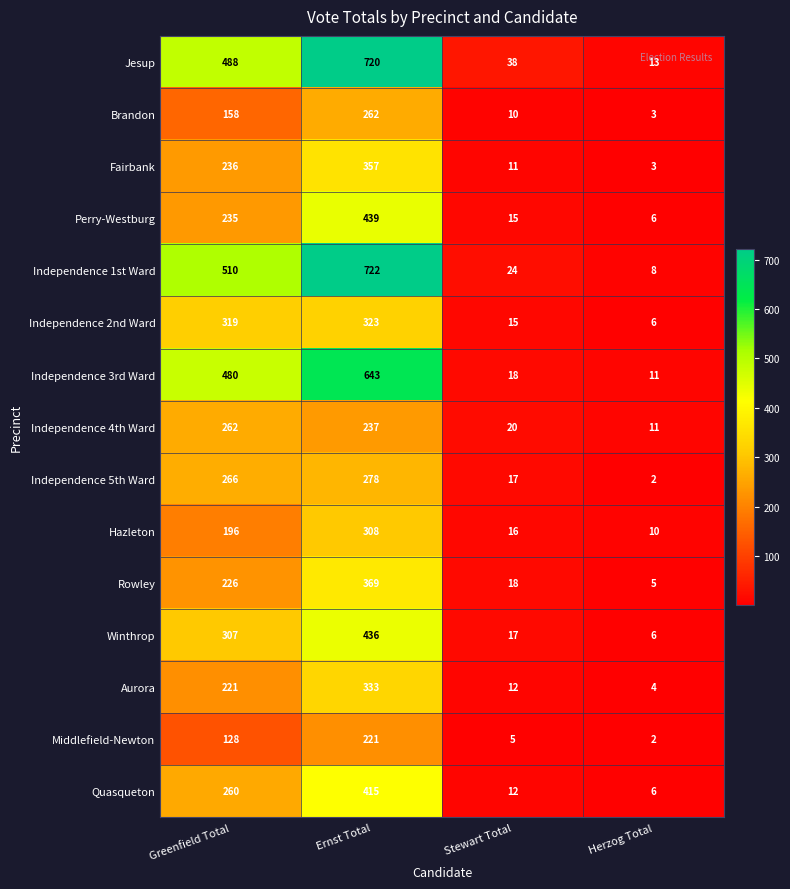

Rank the categories by Aurora value from highest to lowest.

Ernst Total, Greenfield Total, Stewart Total, Herzog Total